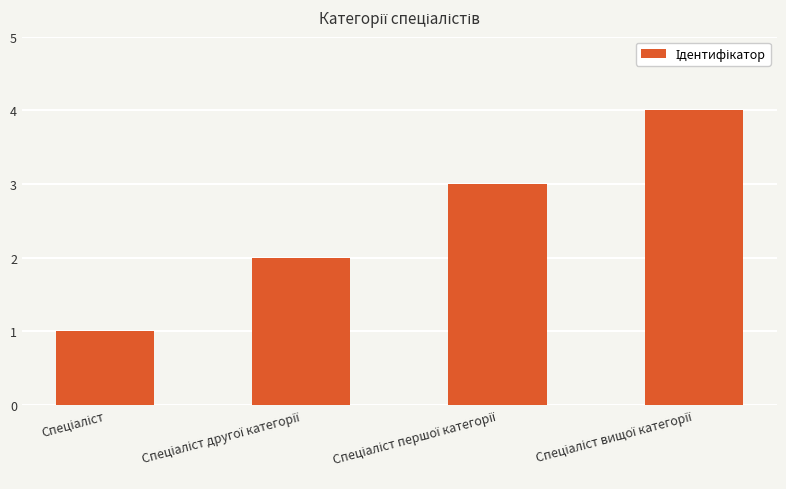

What is the greatest value displayed?

4